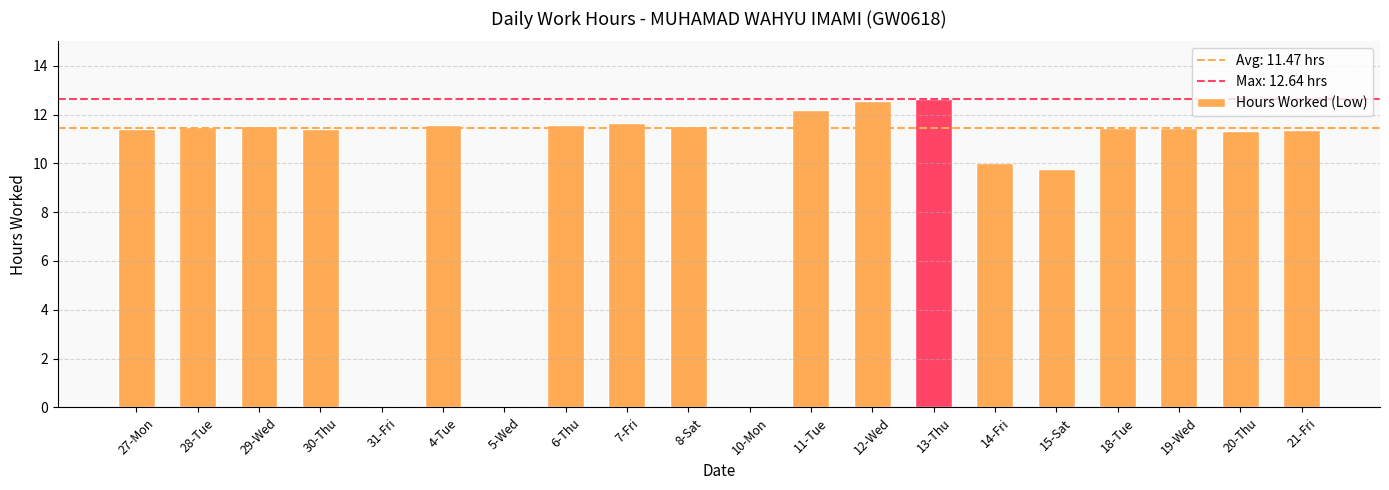

What is the greatest value displayed?

12.6